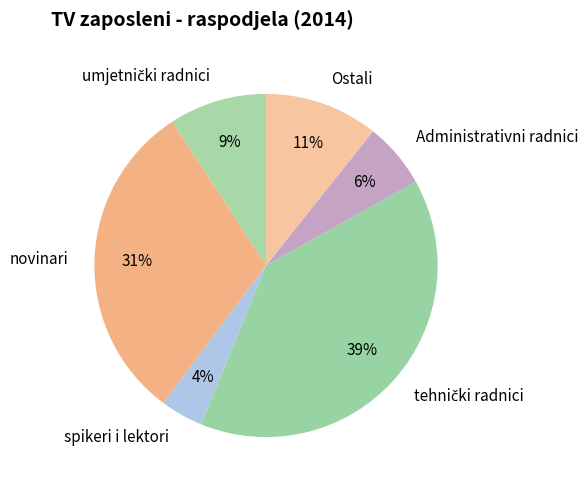

Which slice is the smallest?

spikeri i lektori